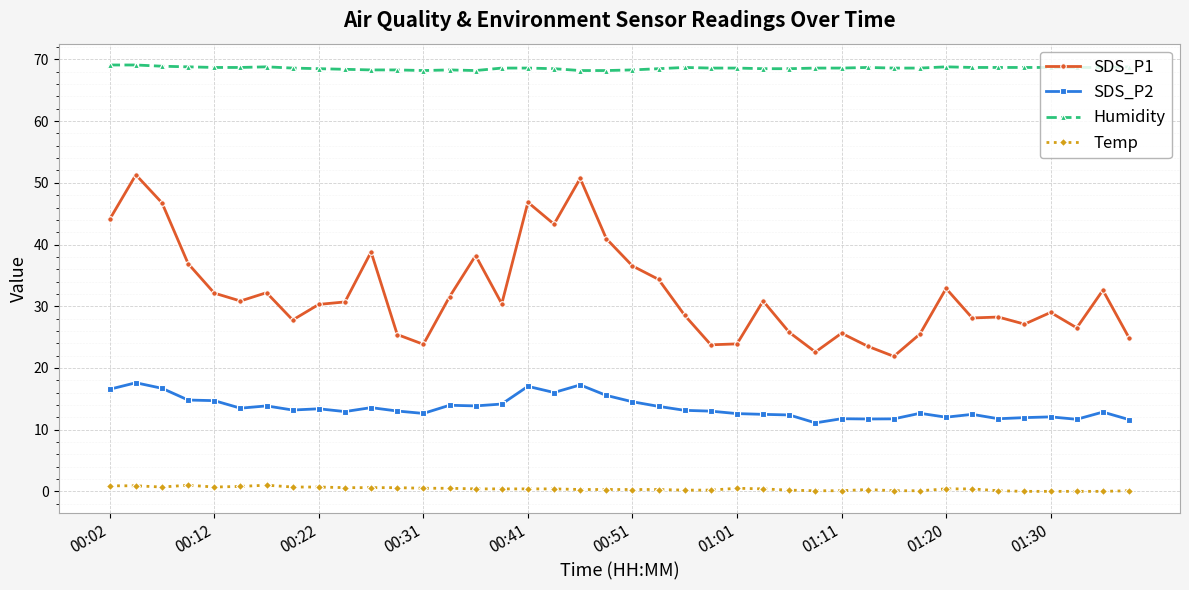

How many lines are shown in the chart?

4